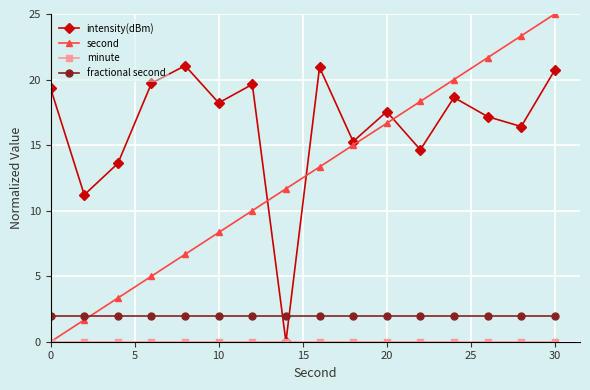

What is the value of the fractional second point at the 10th from the left?

2.0